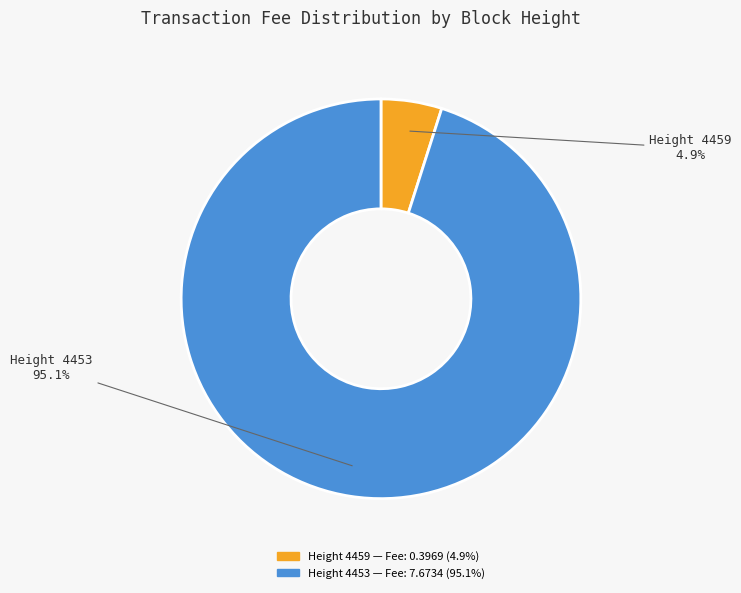

Is there any slice that represents more than half of the pie?

Yes